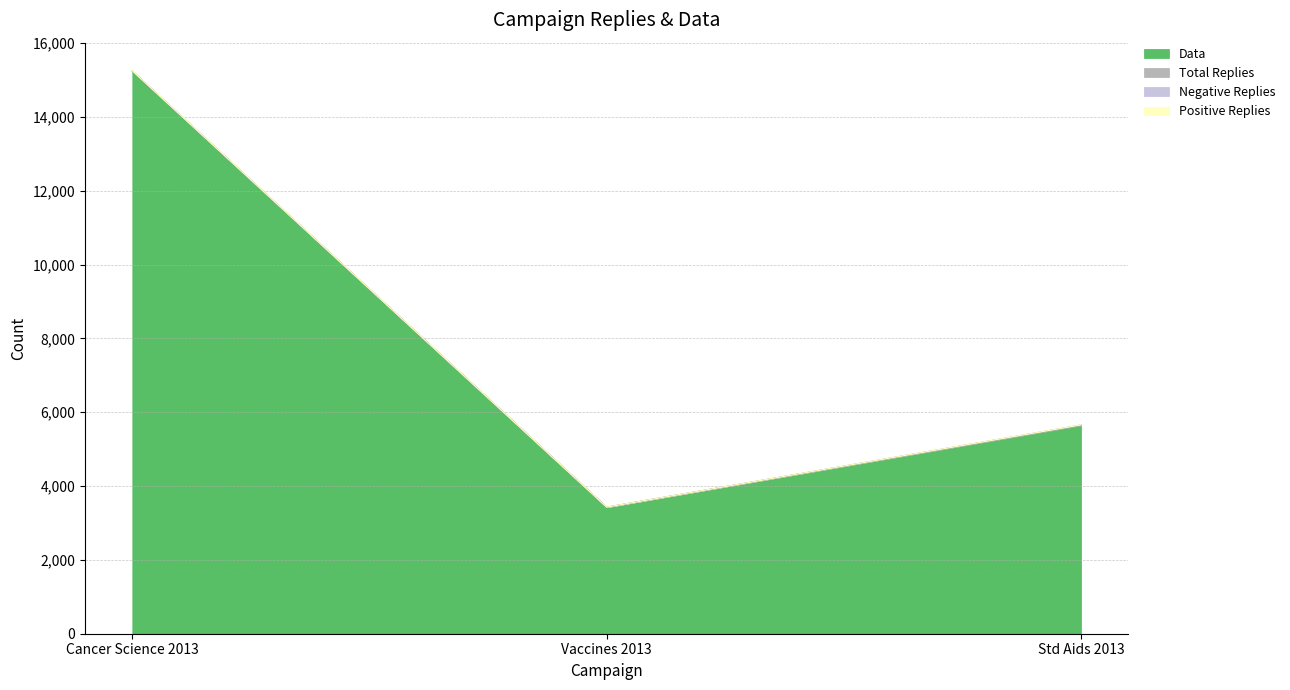

What position from the left is Vaccines 2013?

2